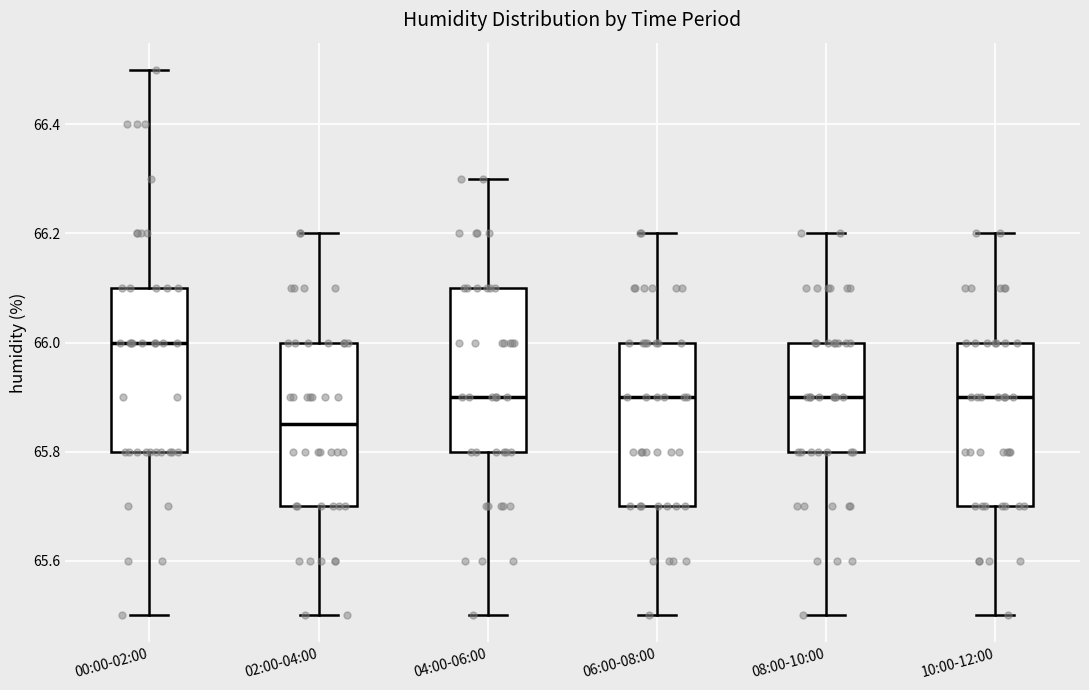

Which box's median line is the highest?

00:00-02:00